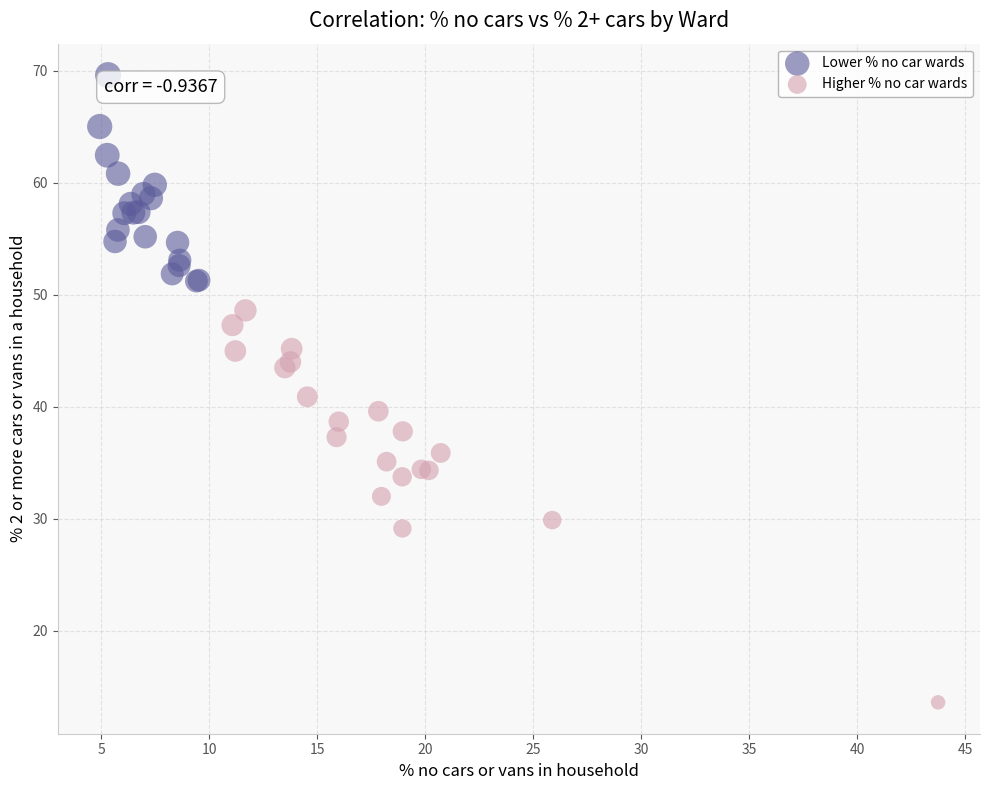

Which series contains the lowest Y value?

Higher % no car wards